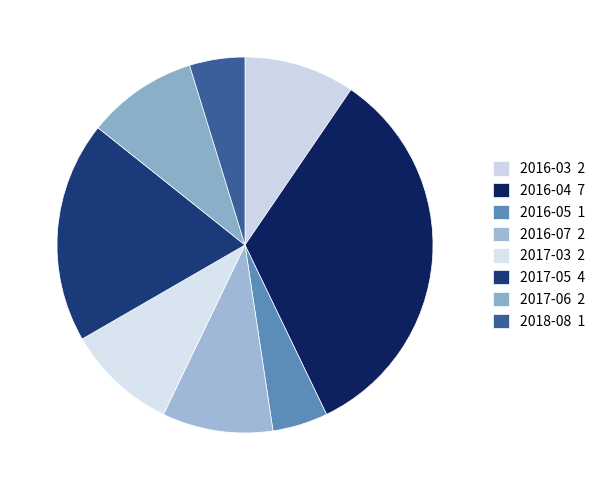

Count the number of slices in the pie.

8